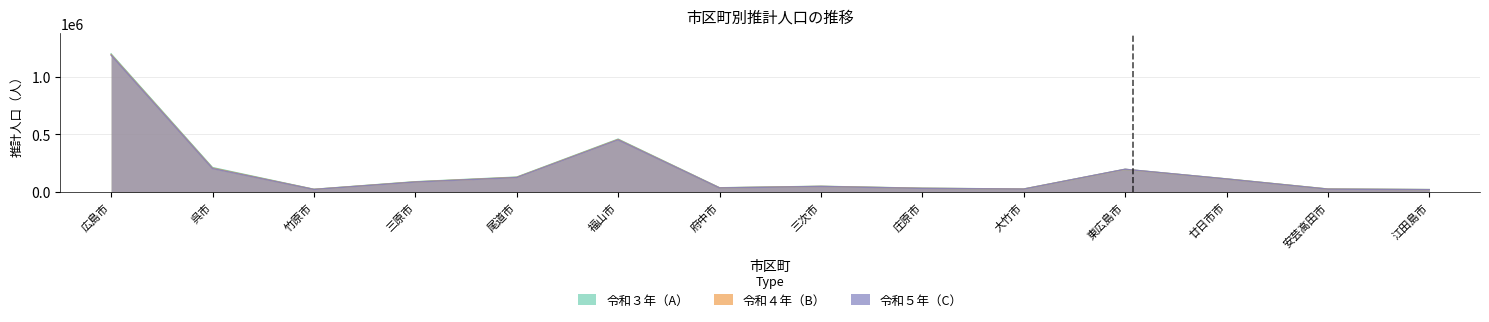

Does the chart have visible grid lines?

Yes